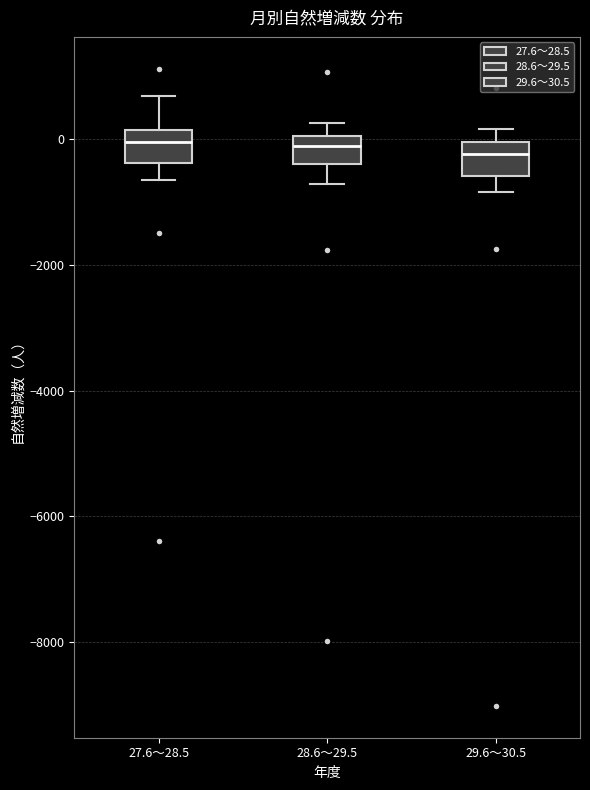

Where is the upper edge of the box for 28.6～29.5 on the y-axis? The values are not printed on the chart, so give them approximately, as read against the axis.

0